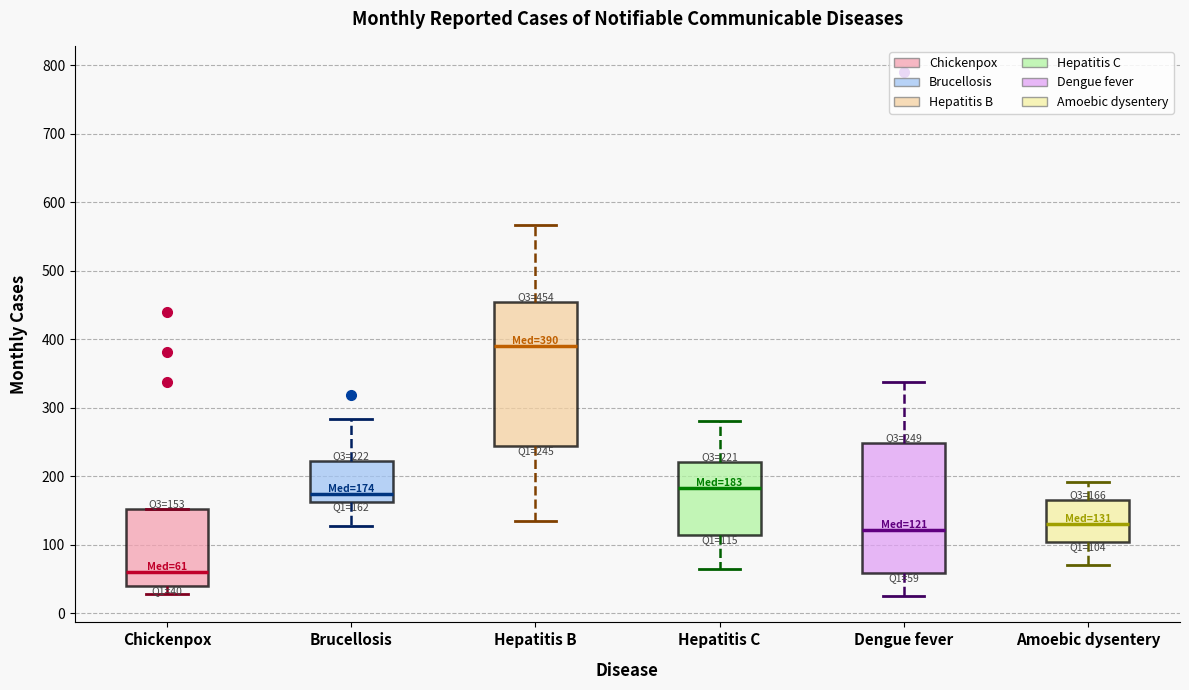

Which box's median line is the lowest?

Chickenpox